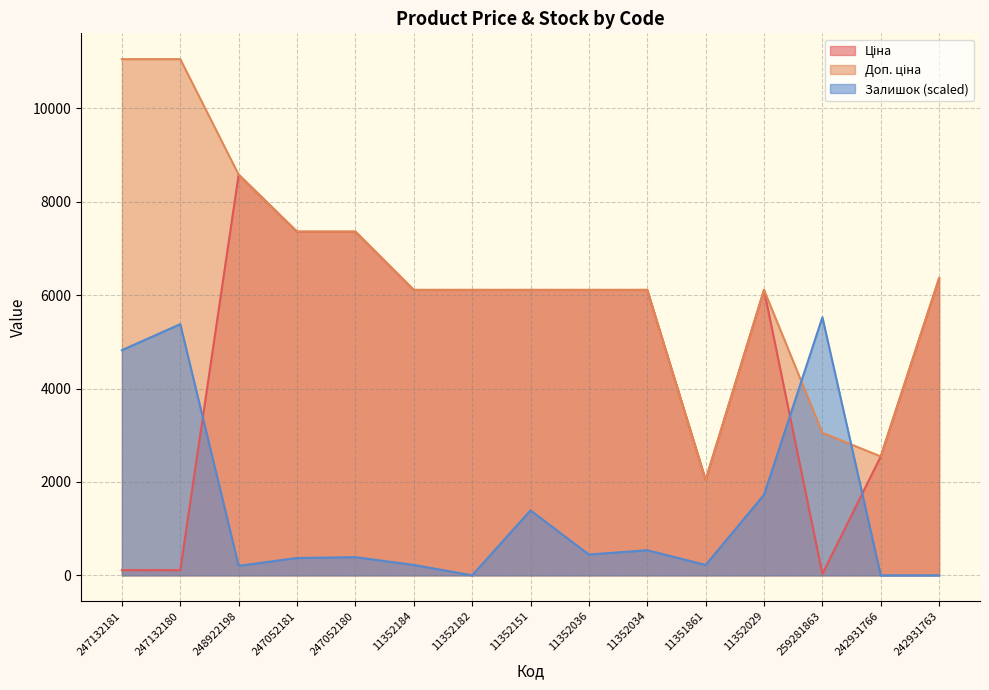

True or false: Доп. ціна and Ціна intersect in this chart.

False